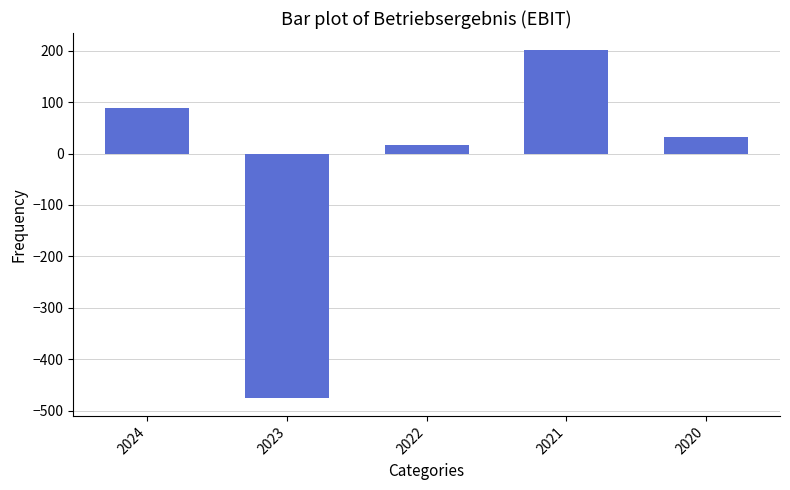

What is the minimum value shown in the chart?

-476.4